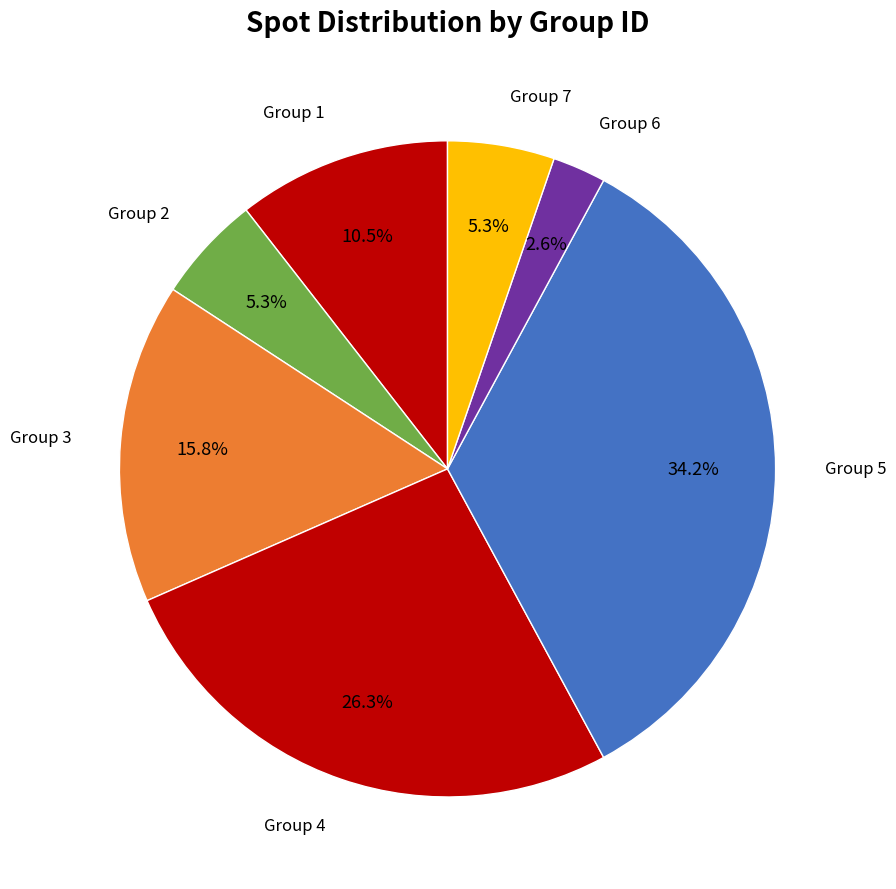

Do Group 1 and Group 3 together represent more than half of the pie?

No